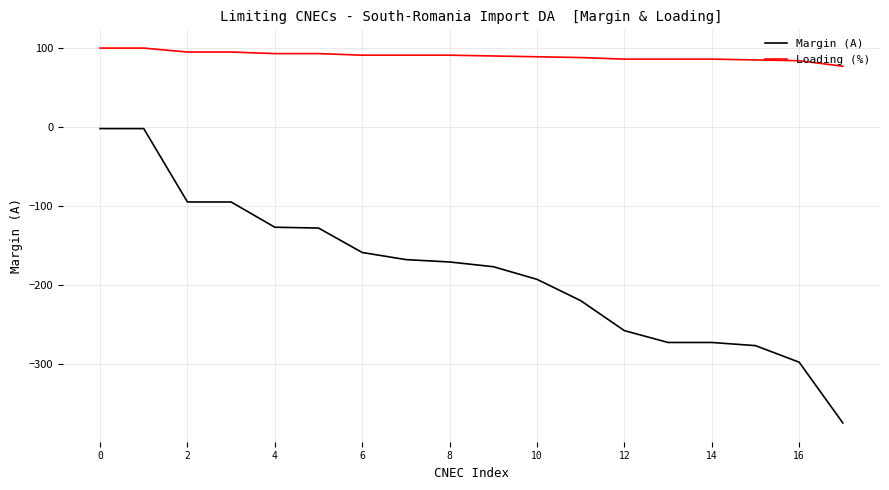

Which series has the largest total across all categories?

Loading (%)